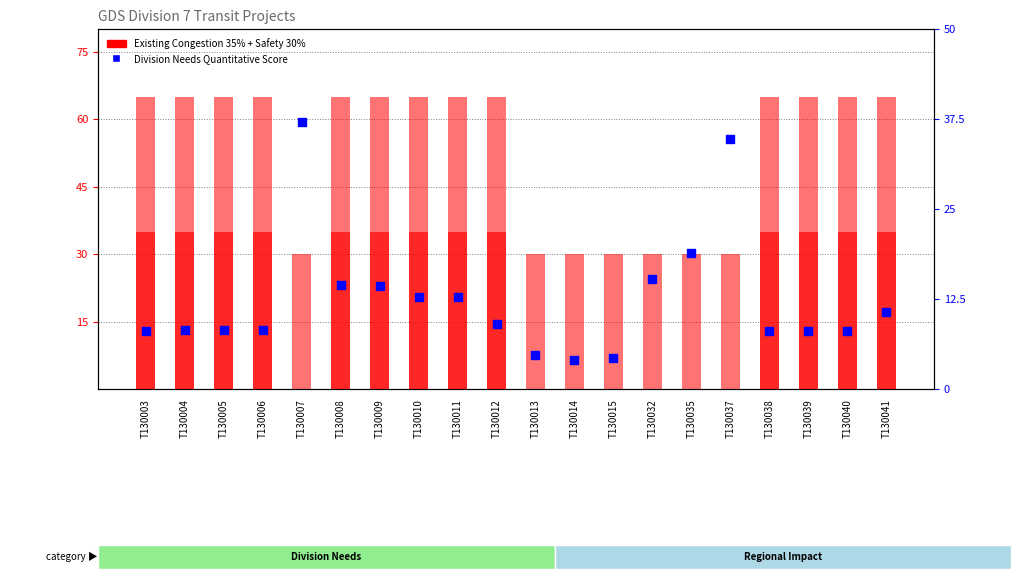

At how many categories does at least one series exceed 12?

20